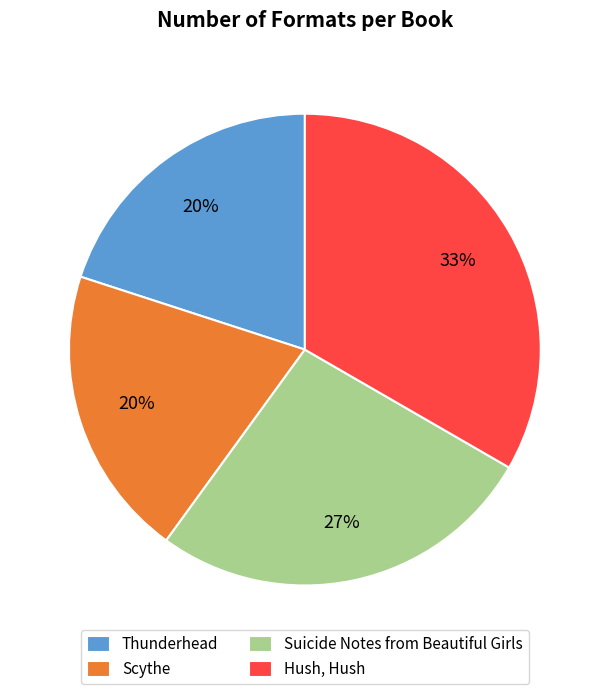

The Scythe slice represents 20% of the pie. True or false?

True